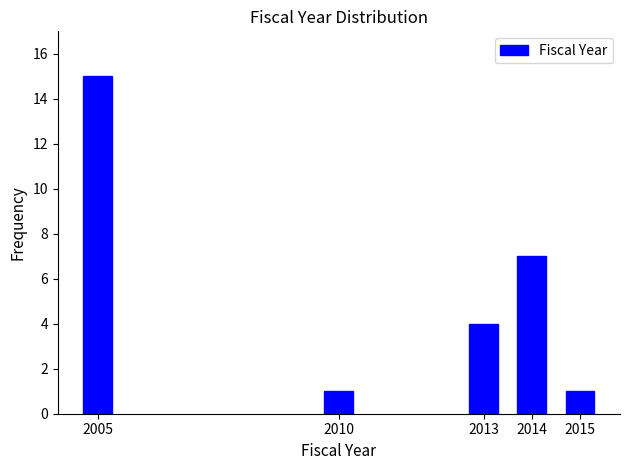

Reading left to right, extract all data points from this chart.

15	1	4	7	1